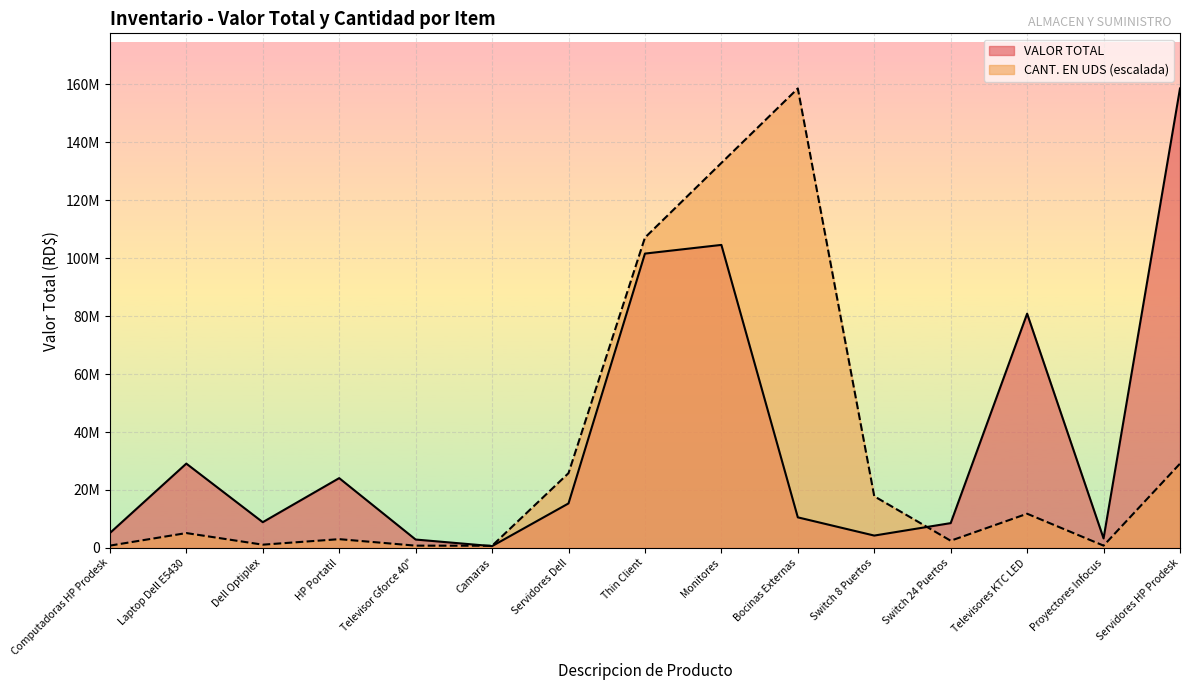

What is the total value across all series at Laptop Dell E5430?

34191797.3